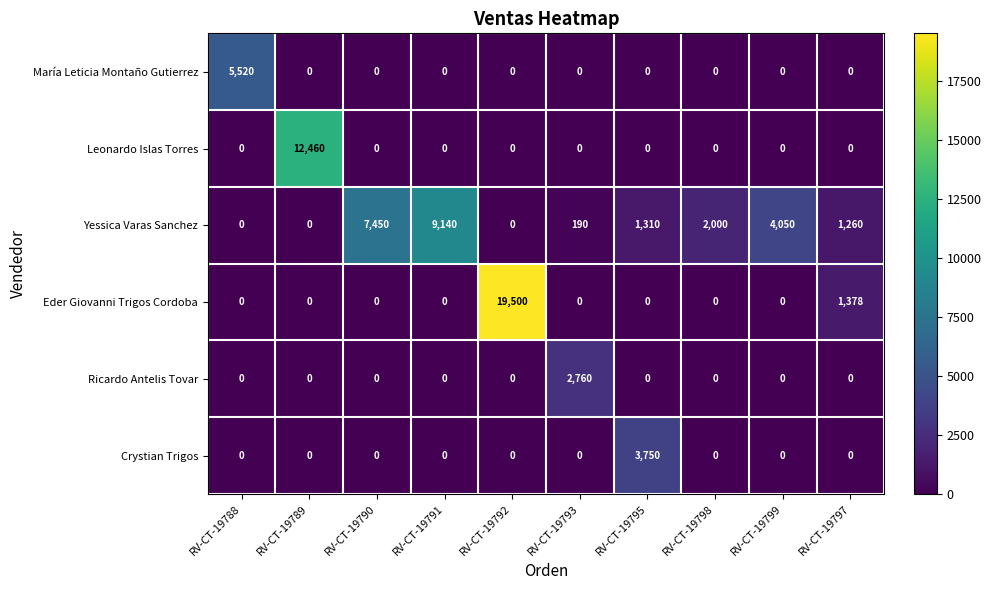

The value of Eder Giovanni Trigos Cordoba at RV-CT-19789 is 0. True or false?

True